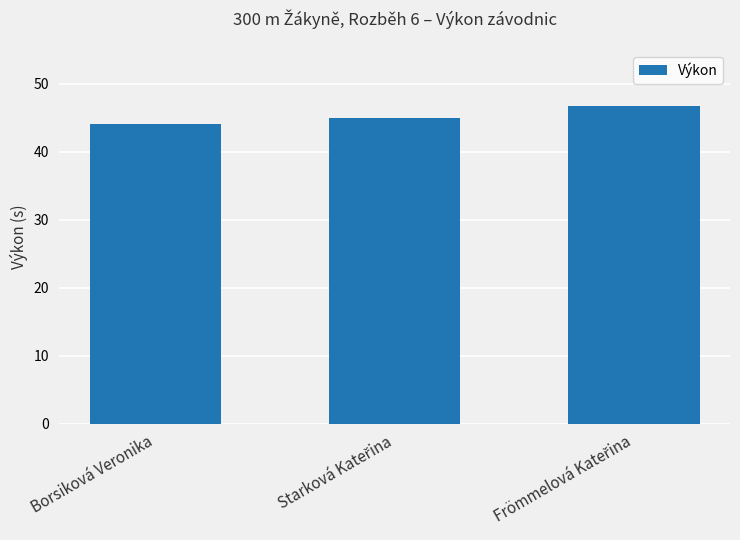

What is the average value?

45.2